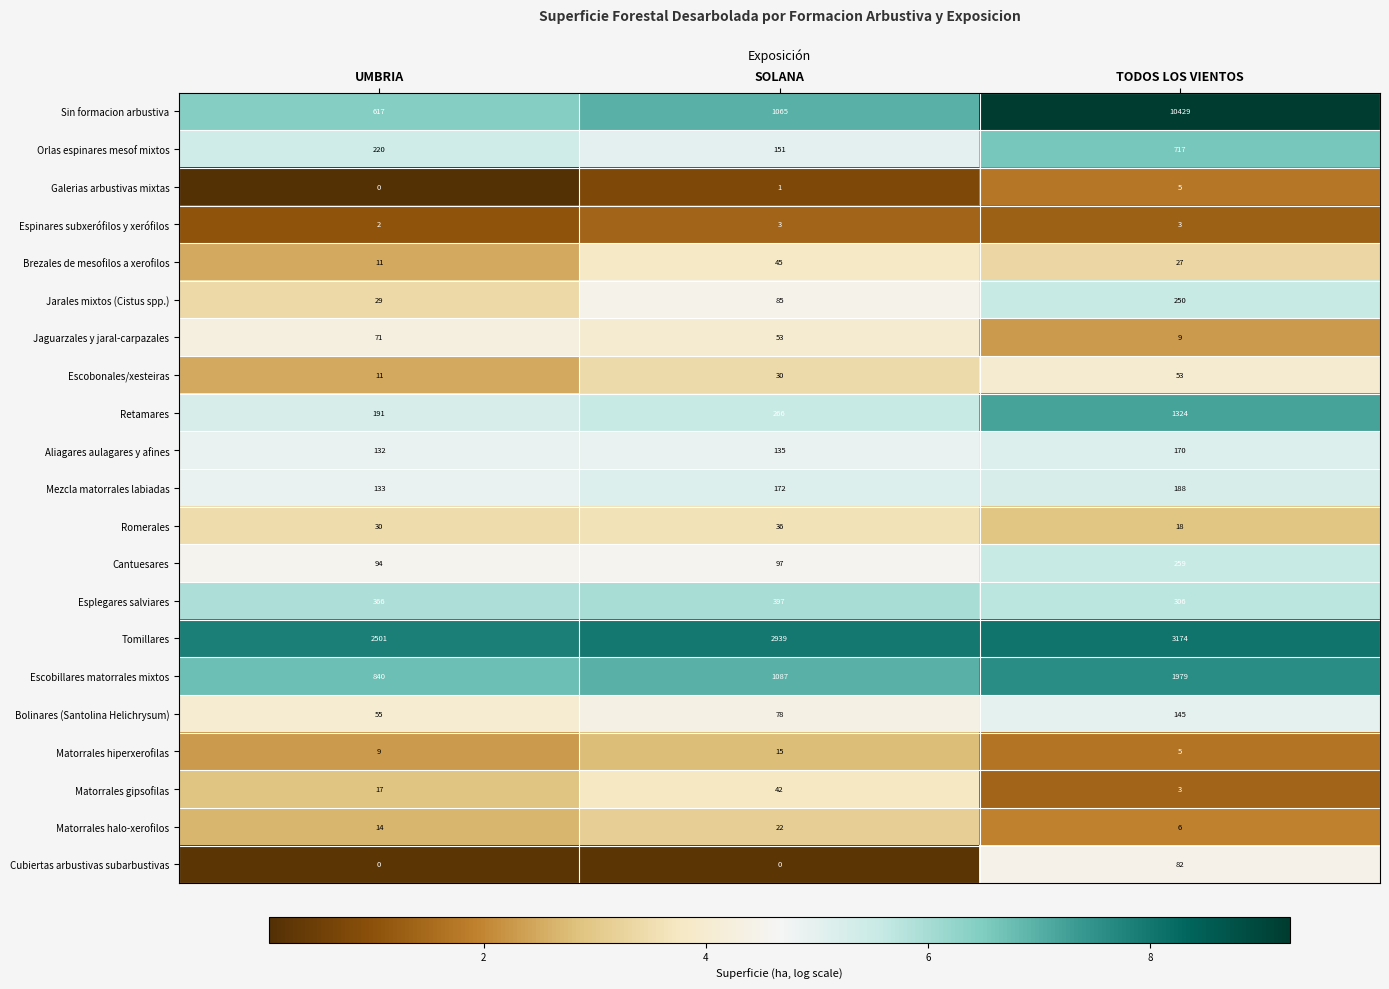

Which series has the largest total across all categories?

Sin formacion arbustiva